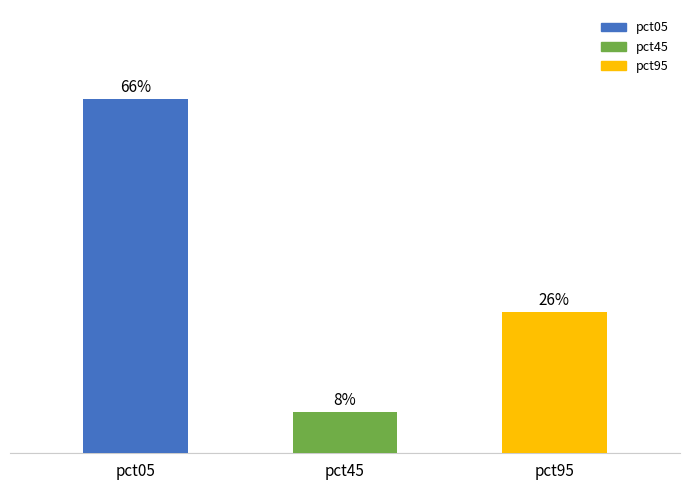

What is the ratio of the value at pct45 to the value at pct05?

0.1